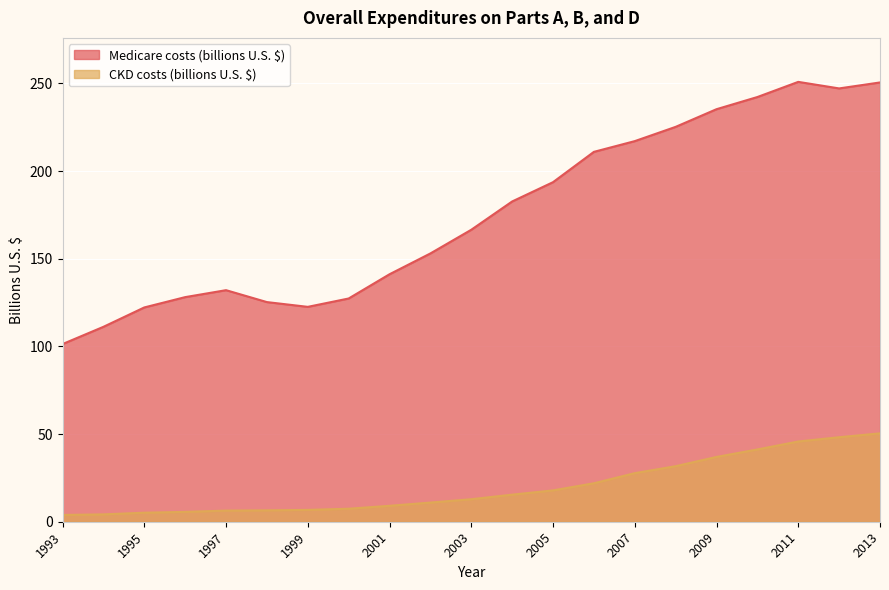

What is the value of the CKD costs (billions U.S. $) point at the 9th from the left?

9.1